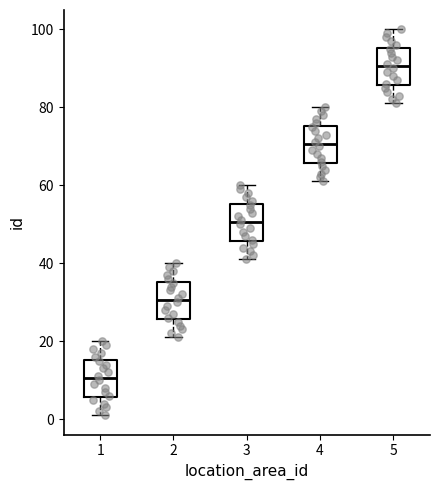

Where does the lower whisker of the box at x = 5 end on the y-axis? The values are not printed on the chart, so give them approximately, as read against the axis.

82